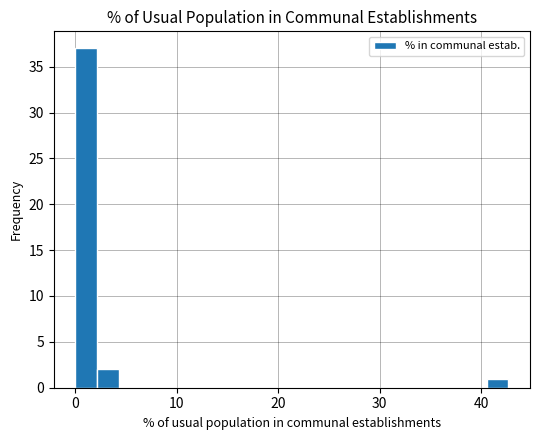

Read against the x-axis, roughly where is the centre of the tallest bar?

1